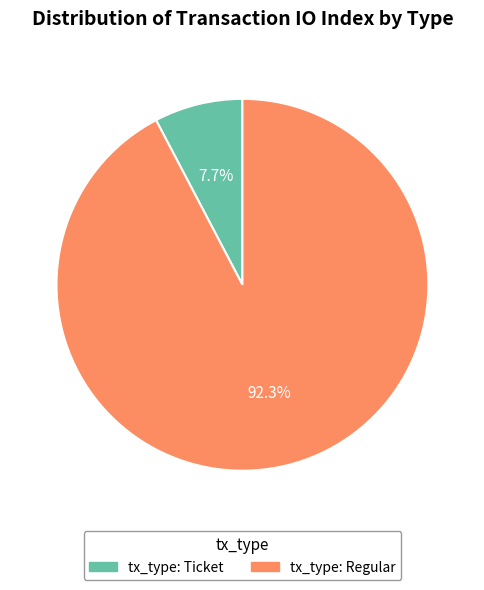

Is there a majority slice in this chart?

Yes